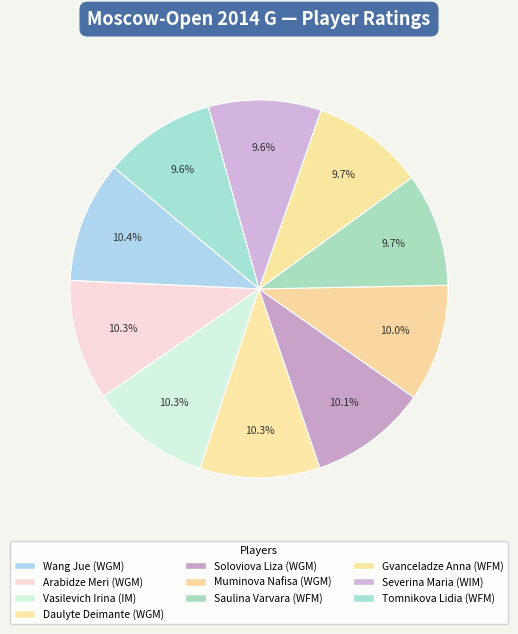

Count the number of slices in the pie.

10